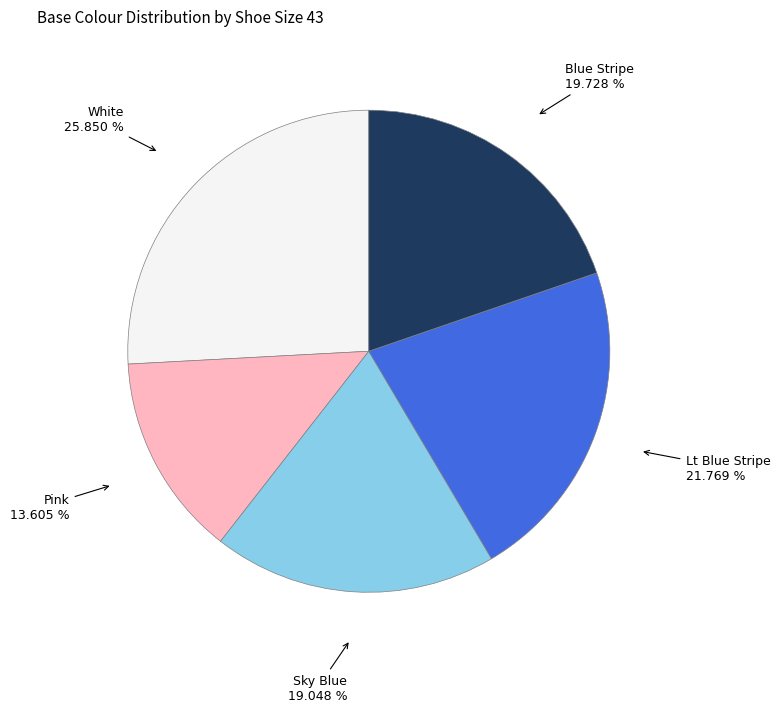

Is there any slice that represents more than half of the pie?

No